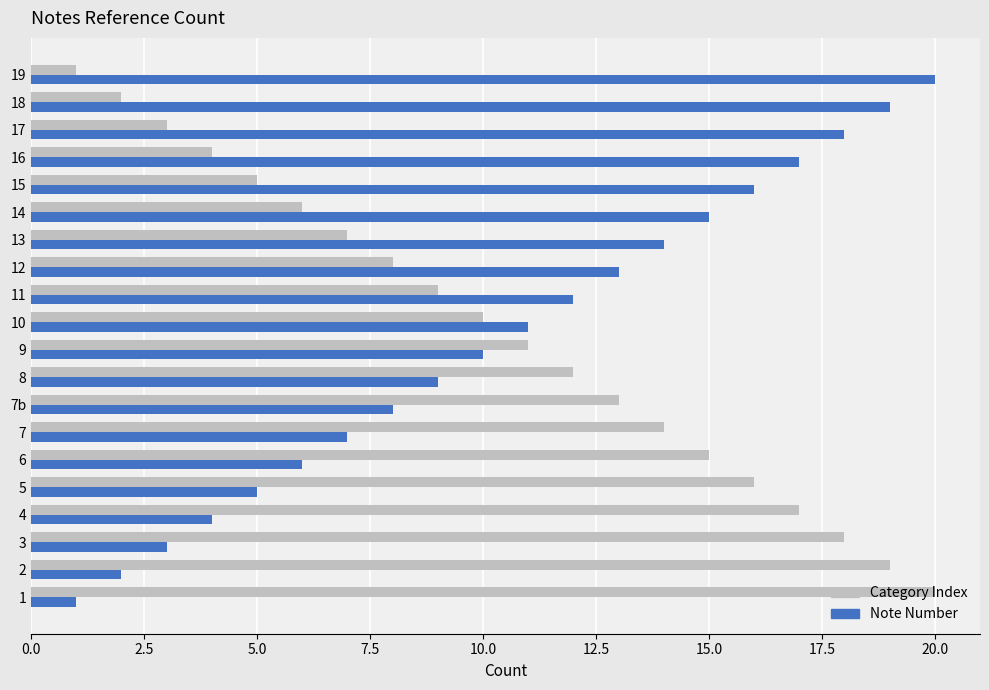

What is the minimum value for Note Number?

1